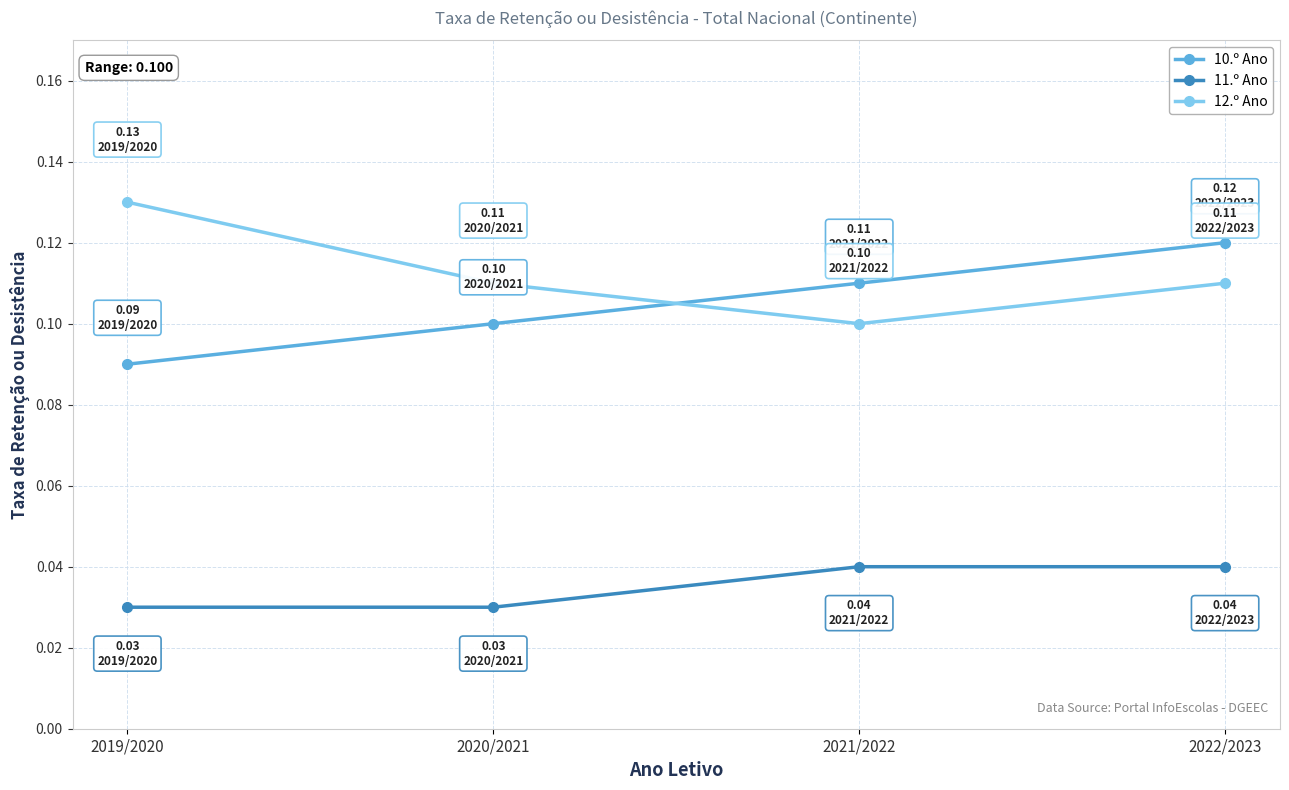

At 2021/2022, list the series in order from largest to smallest.

10.º Ano, 12.º Ano, 11.º Ano